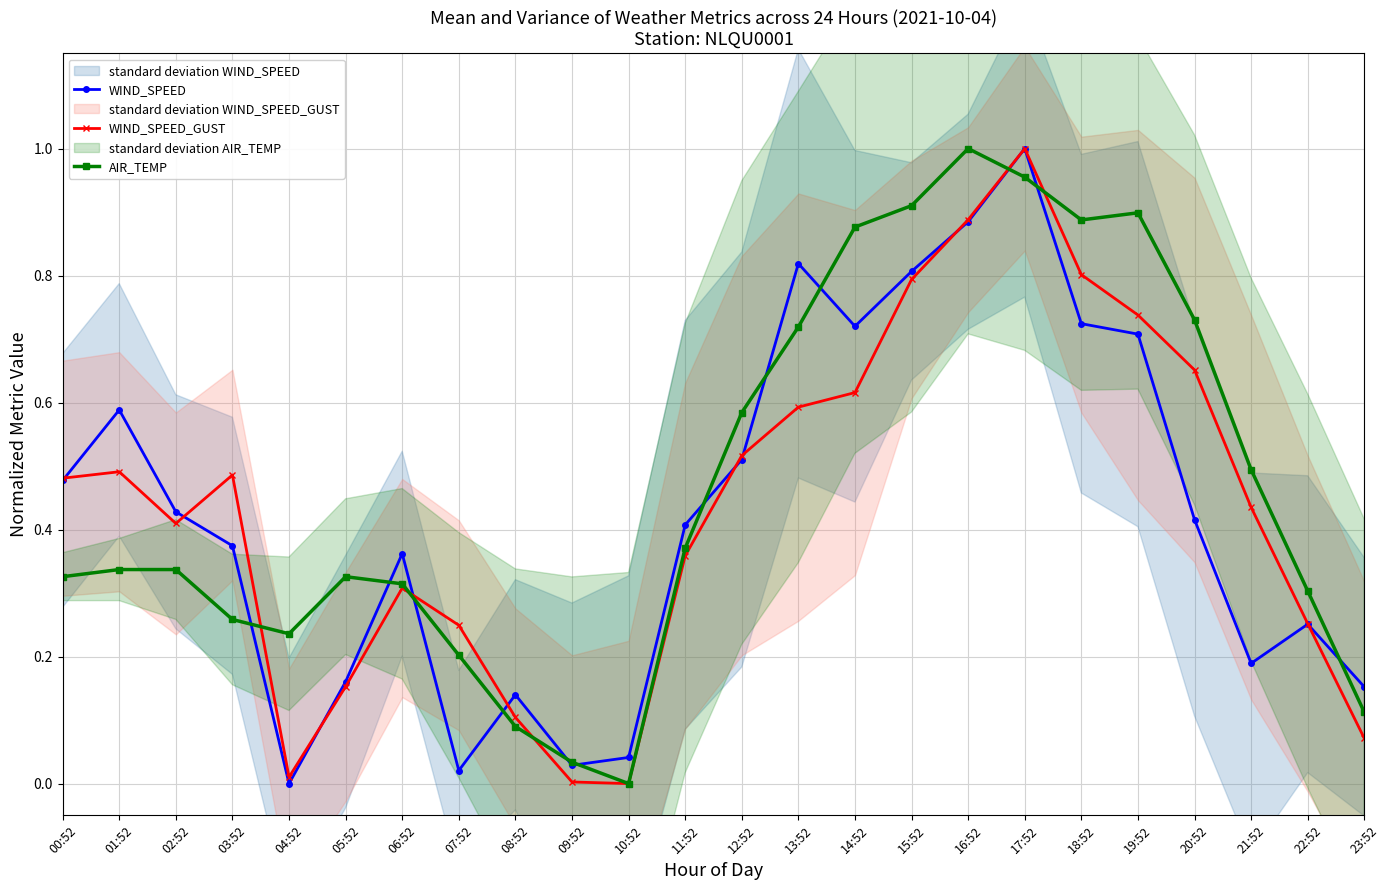

At which category does AIR_TEMP reach its first local valley?

04:52